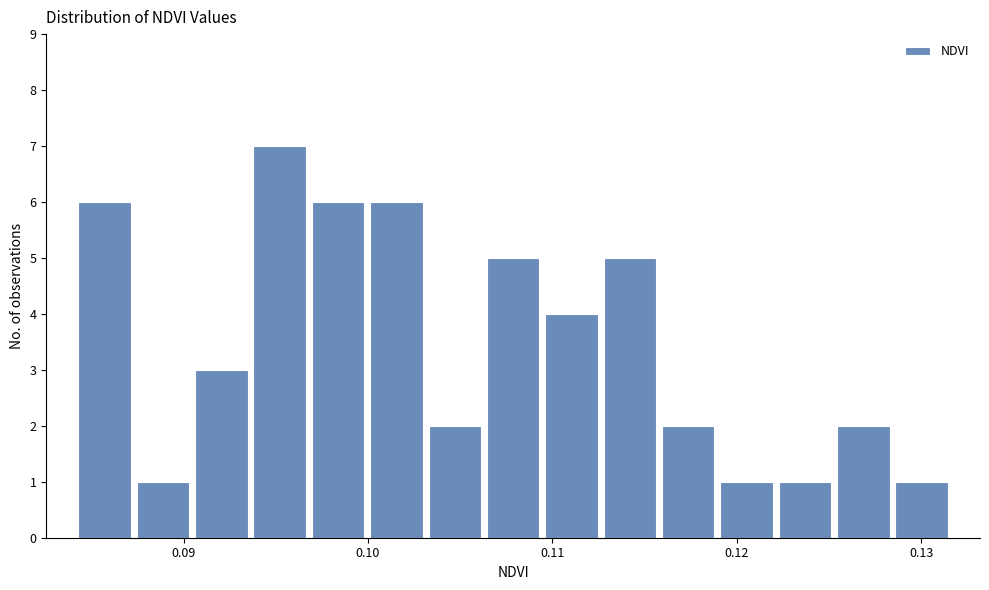

Around what value on the x-axis is the tallest bar? Give the approximate position of its centre, as read against the axis.

0.095